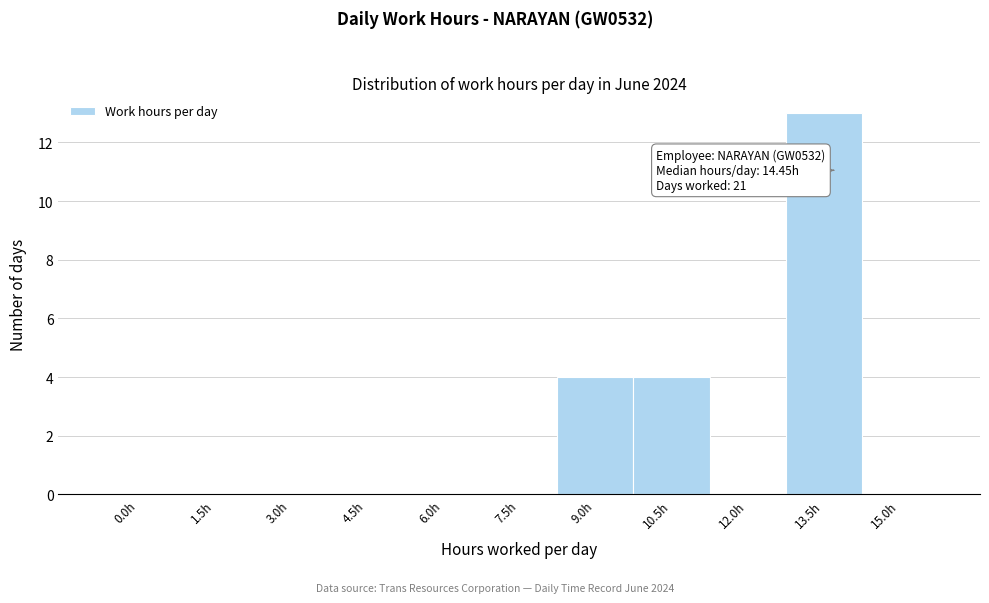

Reading left to right, what are all the values shown in this chart?

0.0h=0	1.5h=0	3.0h=0	4.5h=0	6.0h=0	7.5h=0	9.0h=4	10.5h=4	12.0h=0	13.5h=13	15.0h=0